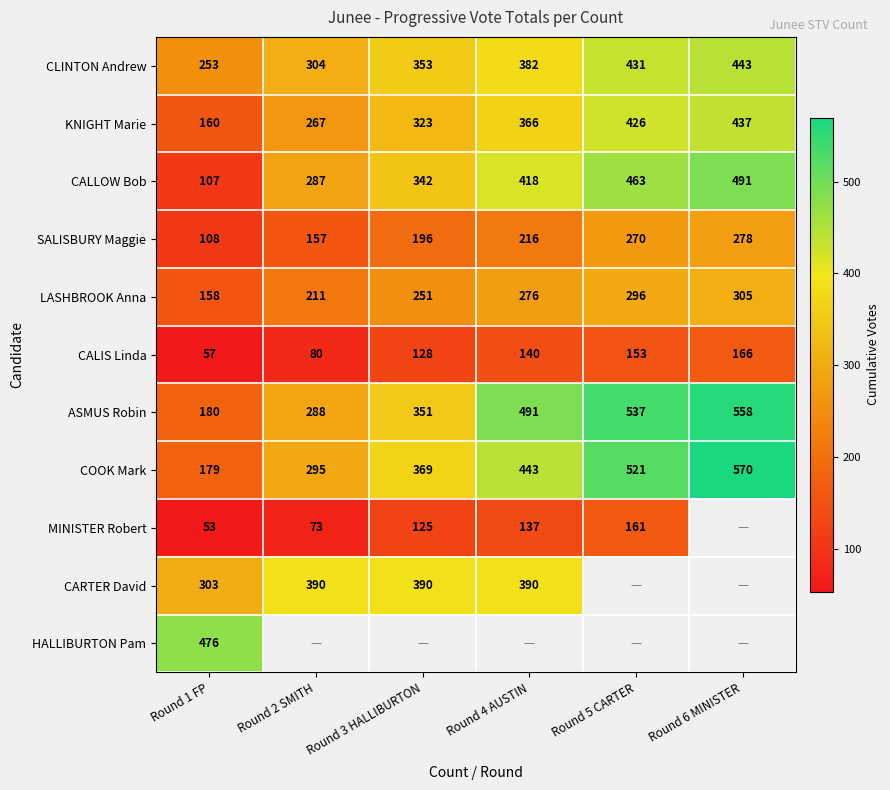

The SALISBURY Maggie series shows 219.5 at Round 2 SMITH. True or false?

False